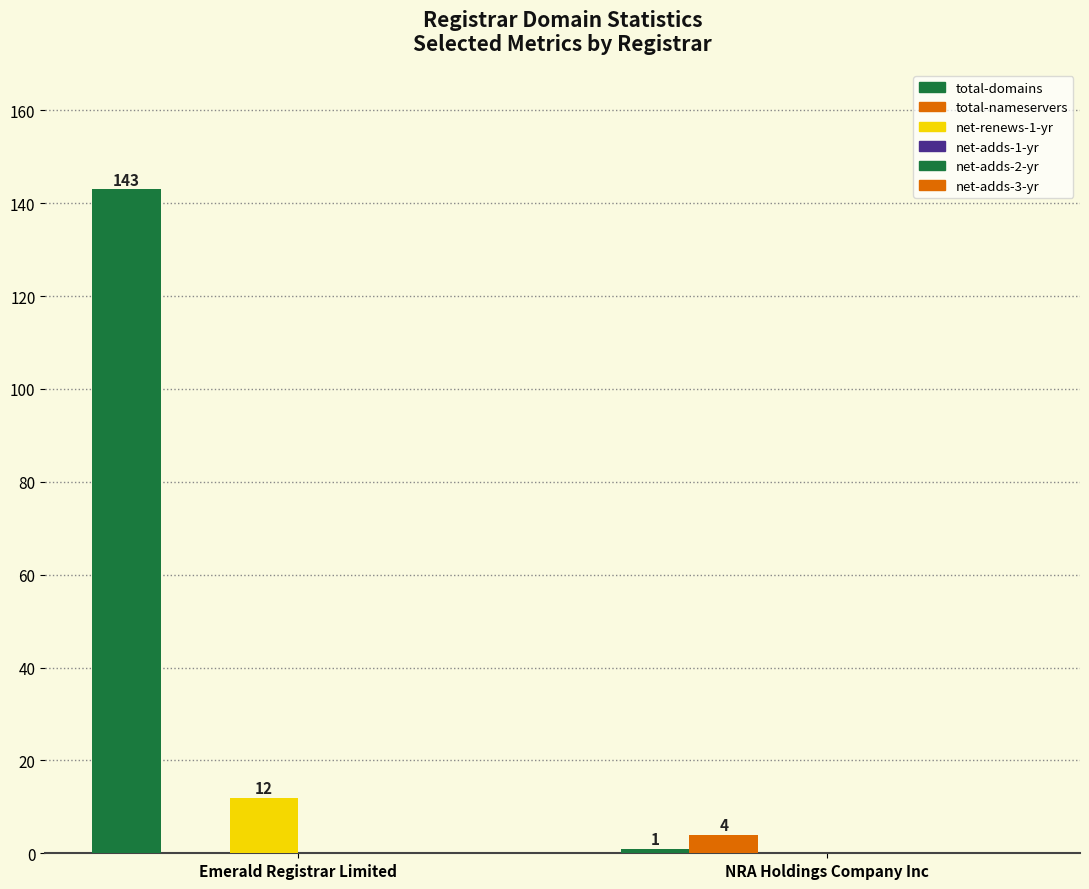

Does the chart contain stacked bars?

No